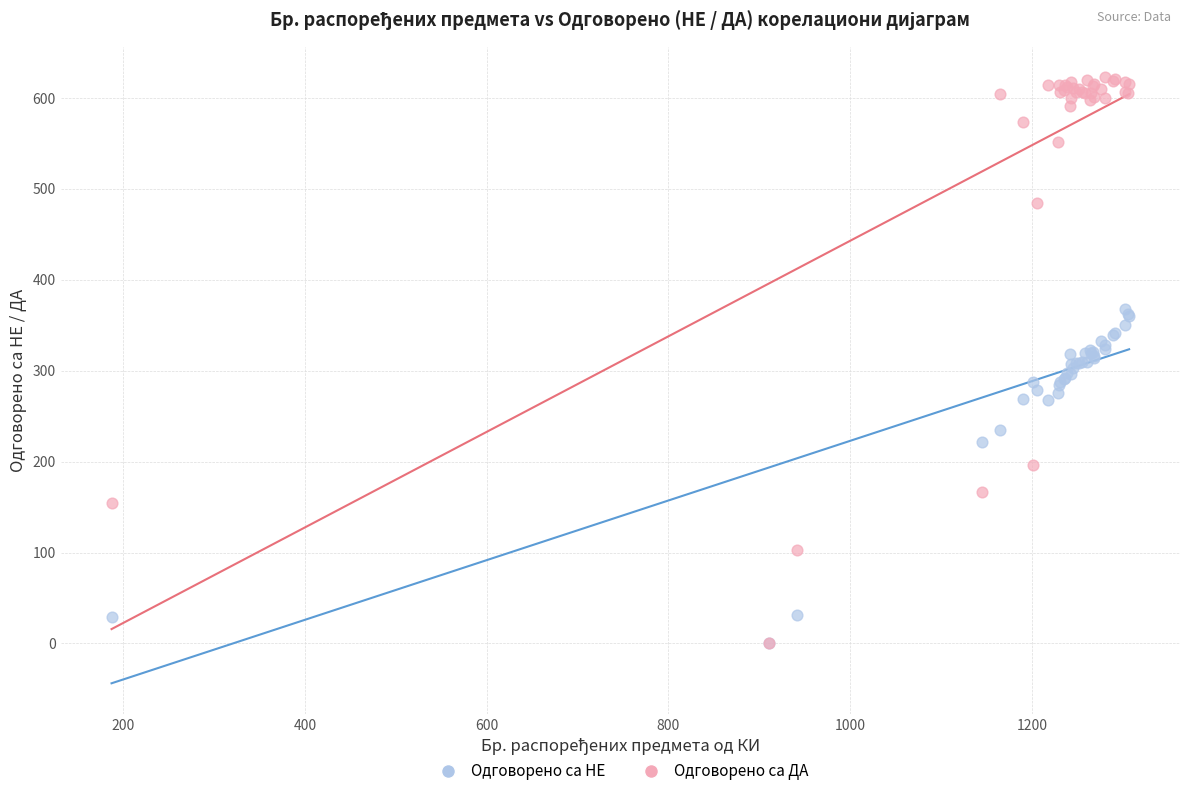

Which series contains the highest Y value?

Одговорено са ДА